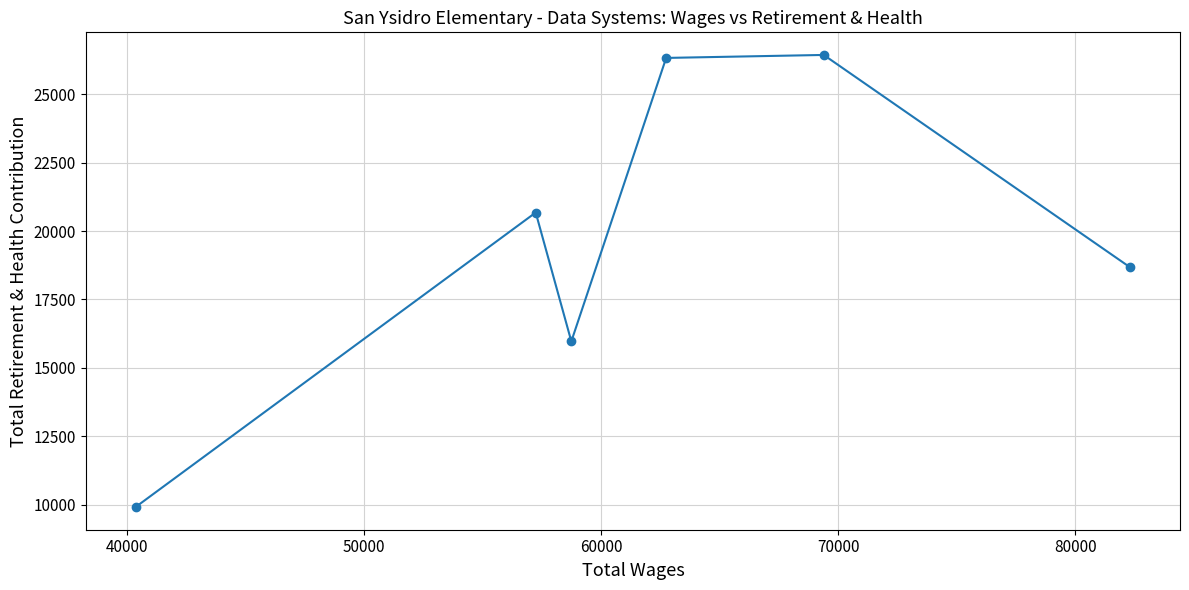

How many points are higher than both their immediate neighbors (excluding endpoints)?

2